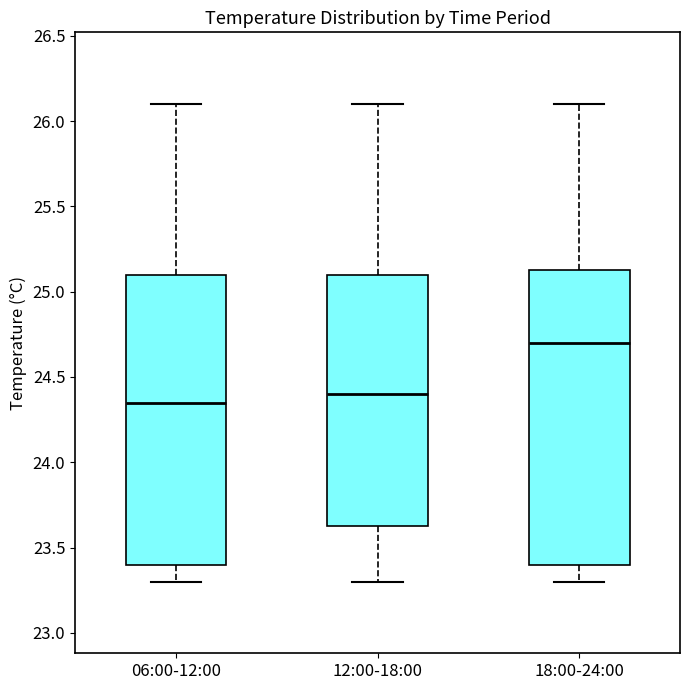

Reading left to right, read every box against the y-axis: the position of its median line, the range the box covers, and the ends of its whiskers. The values are not printed on the chart, so give them approximately, as read against the axis.

06:00-12:00: median 24.35, box 23.40 to 25.10, whiskers 23.30 to 26.10
12:00-18:00: median 24.40, box 23.65 to 25.10, whiskers 23.30 to 26.10
18:00-24:00: median 24.70, box 23.40 to 25.15, whiskers 23.30 to 26.10